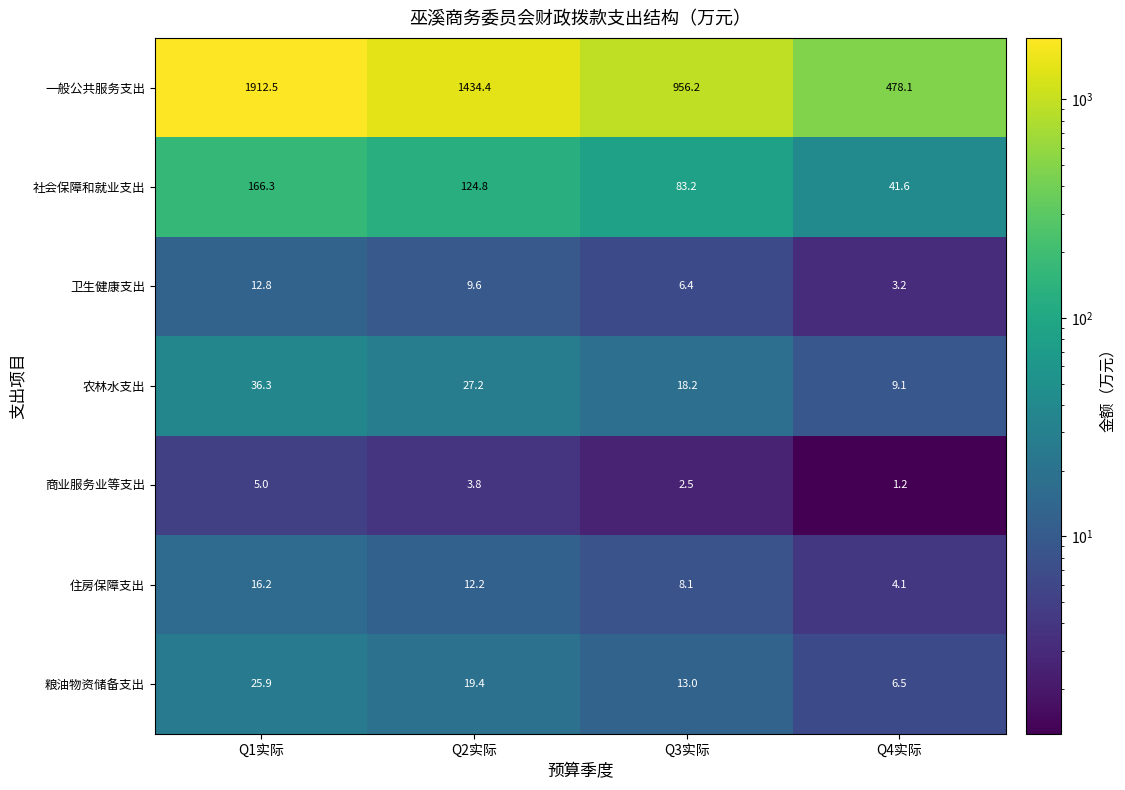

Reading left to right, transcribe all the data shown in this chart.

一般公共服务支出: Q1实际=1912.5	Q2实际=1434.4	Q3实际=956.2	Q4实际=478.1
社会保障和就业支出: Q1实际=166.3	Q2实际=124.8	Q3实际=83.2	Q4实际=41.6
卫生健康支出: Q1实际=12.8	Q2实际=9.6	Q3实际=6.4	Q4实际=3.2
农林水支出: Q1实际=36.3	Q2实际=27.2	Q3实际=18.2	Q4实际=9.1
商业服务业等支出: Q1实际=5.0	Q2实际=3.8	Q3实际=2.5	Q4实际=1.2
住房保障支出: Q1实际=16.2	Q2实际=12.2	Q3实际=8.1	Q4实际=4.1
粮油物资储备支出: Q1实际=25.9	Q2实际=19.4	Q3实际=13.0	Q4实际=6.5